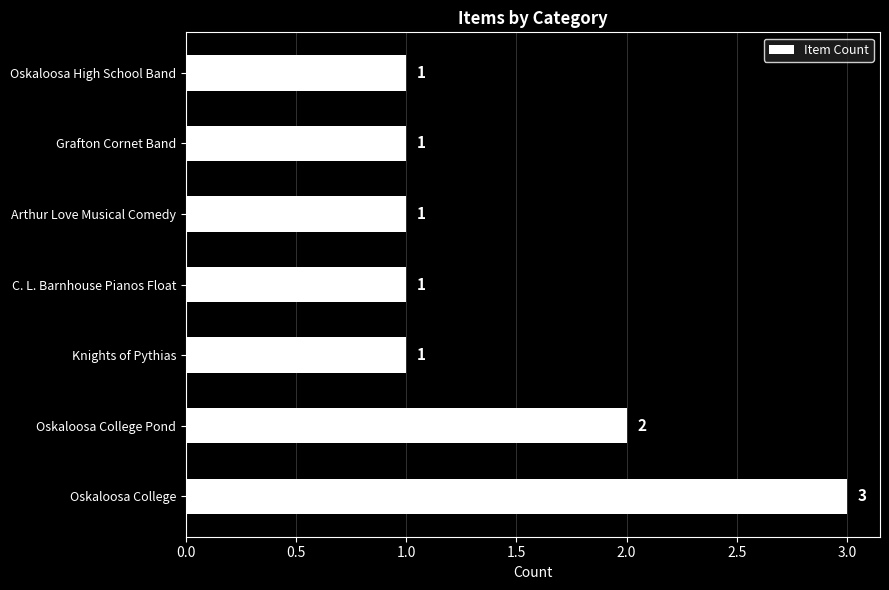

Are the bars horizontal?

Yes